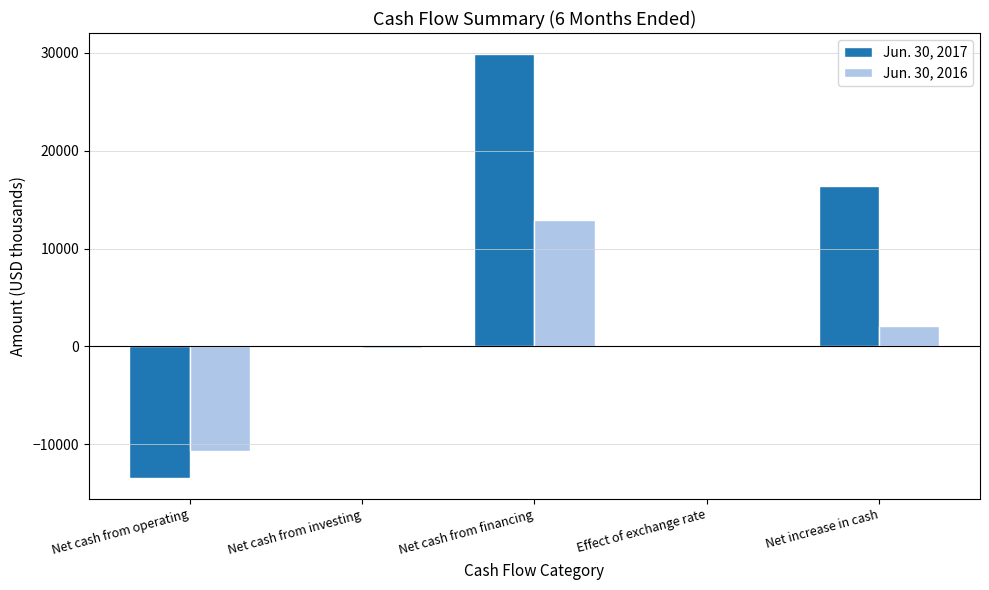

What is the greatest value displayed?

29868